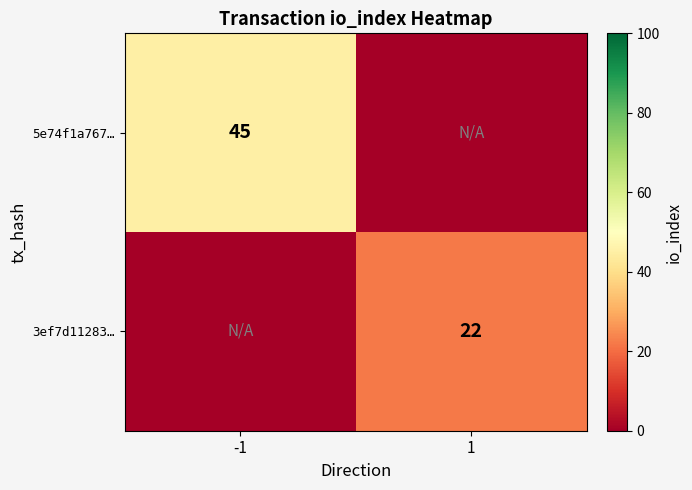

Is the value of 5e74f1a767… at -1 greater than the value of 3ef7d11283… at 1?

Yes